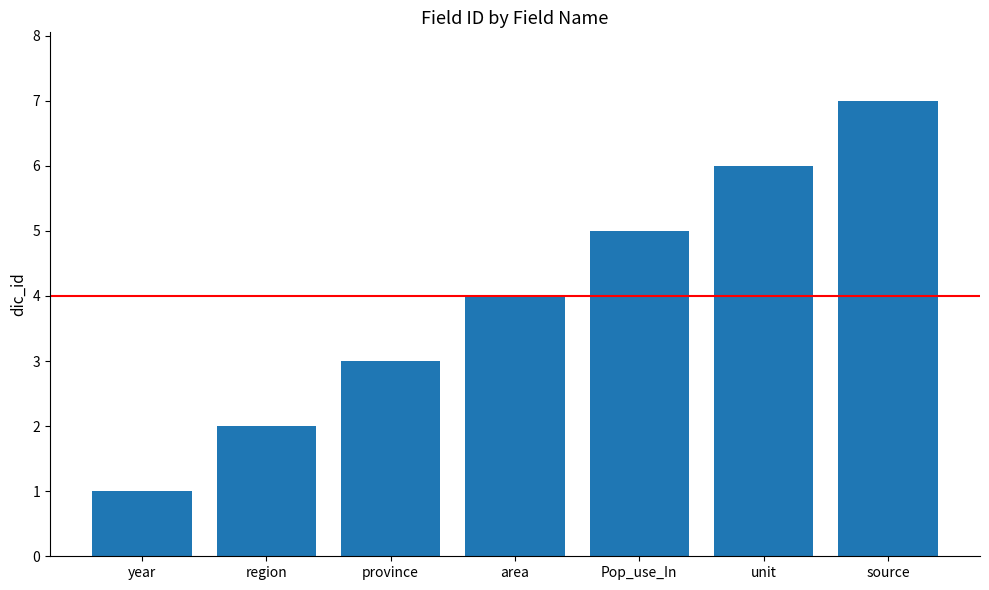

Does the chart contain any negative values?

No